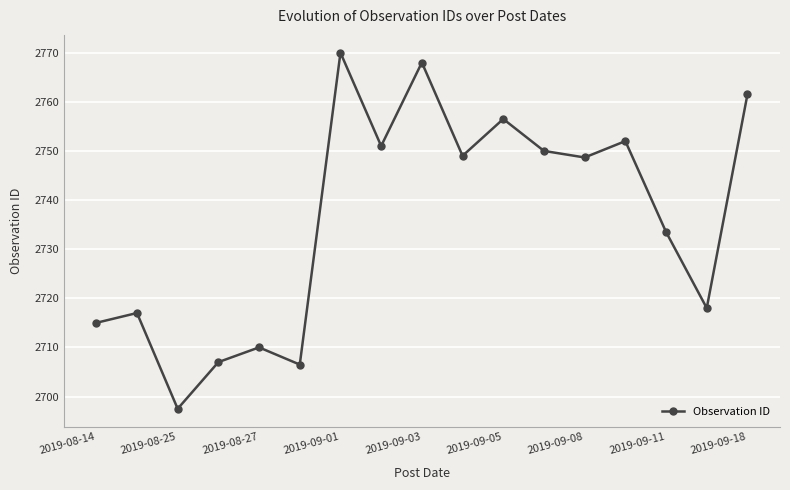

What is the smallest value displayed?

2697.5